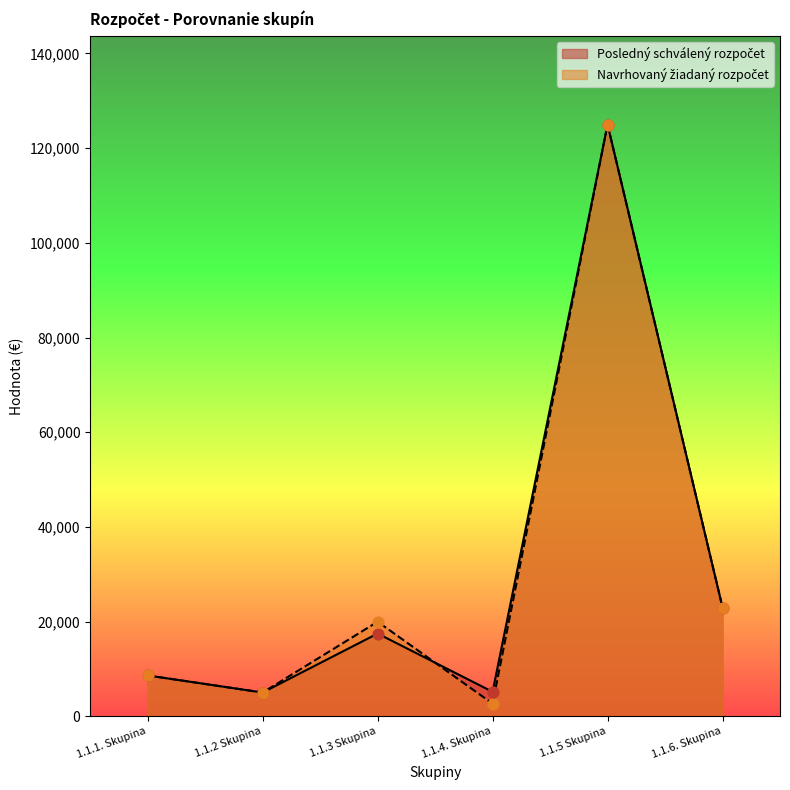

At how many categories does at least one series exceed 84567?

1